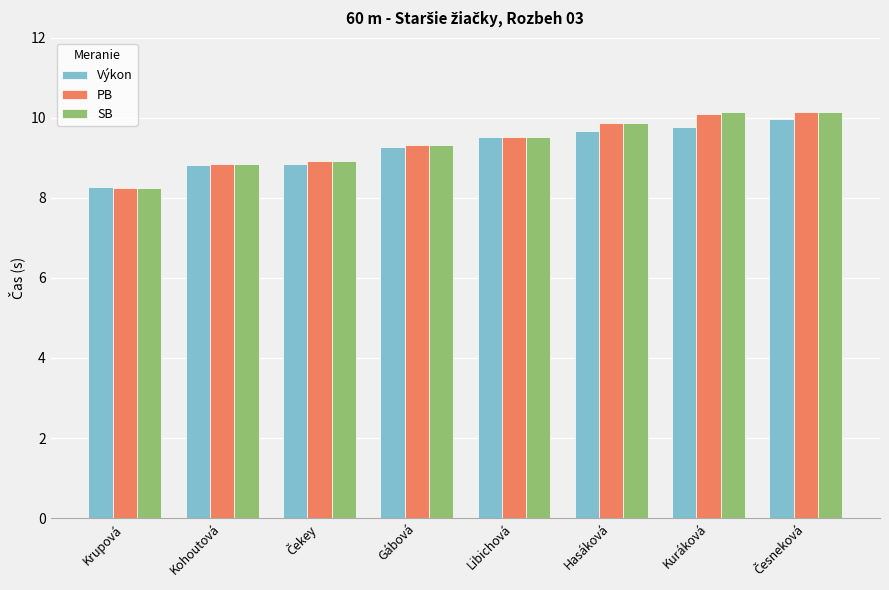

How many bars are there in total?

24